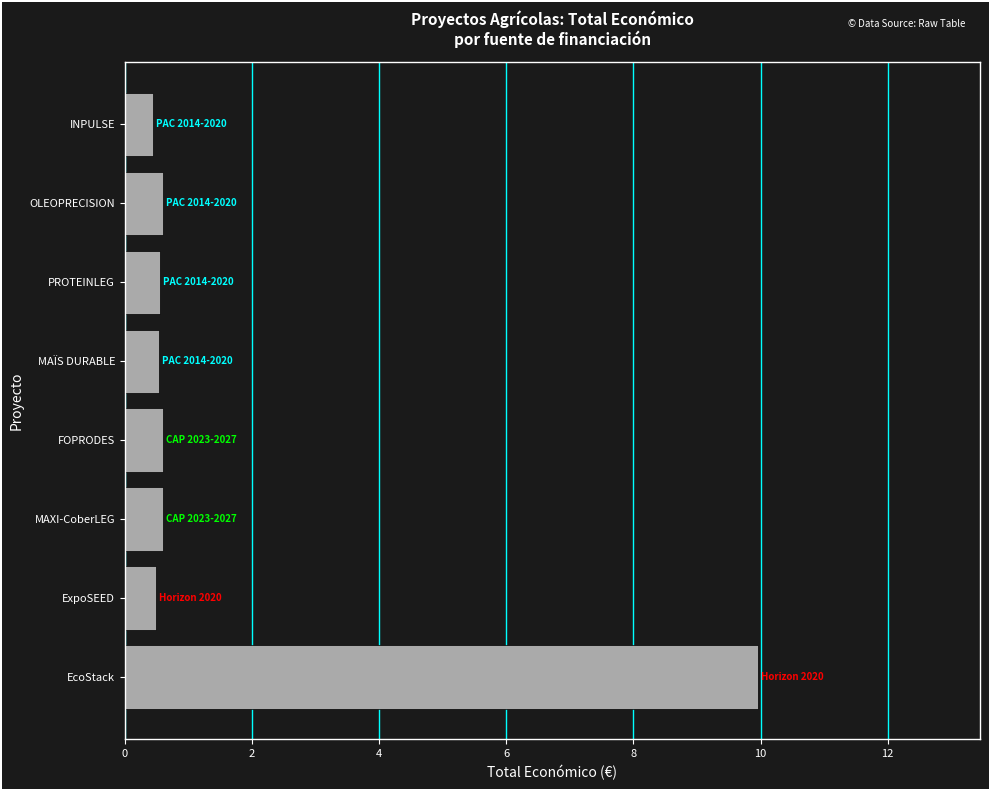

What is the approximate value at INPULSE?

0.4